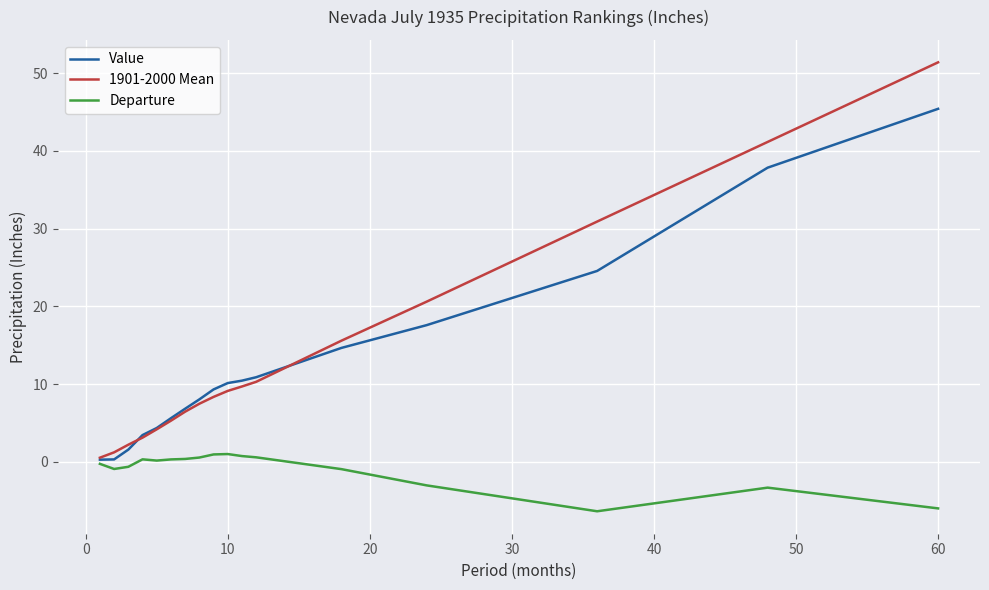

Rank the series by their maximum value, from lowest to highest.

Departure, Value, 1901-2000 Mean